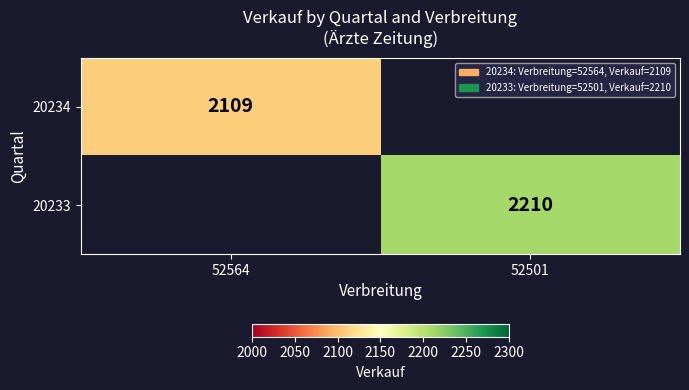

The 20234 series shows 1176 at 52564. True or false?

False